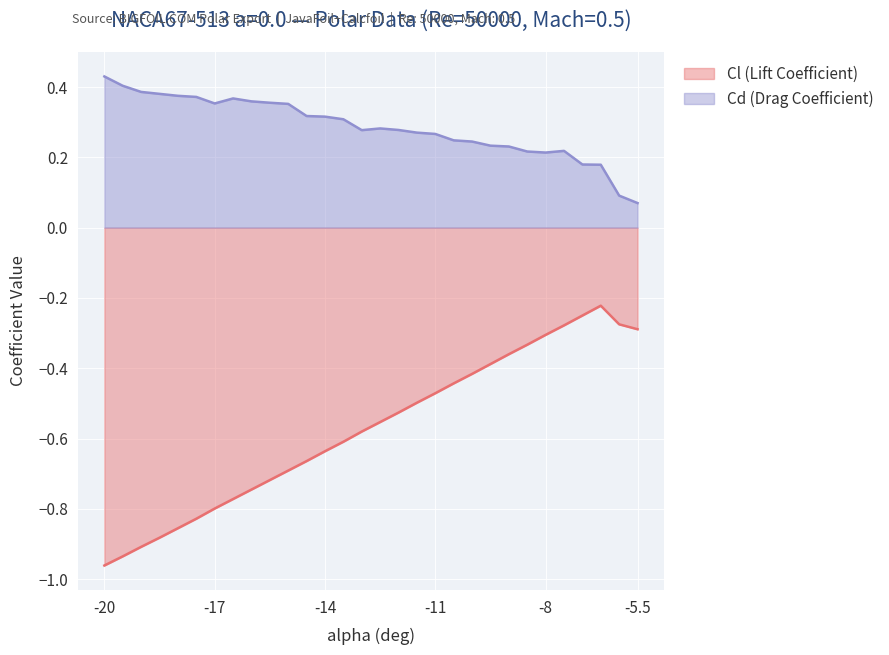

At which label is Cd (Drag Coefficient) closest to 0?

-5.5